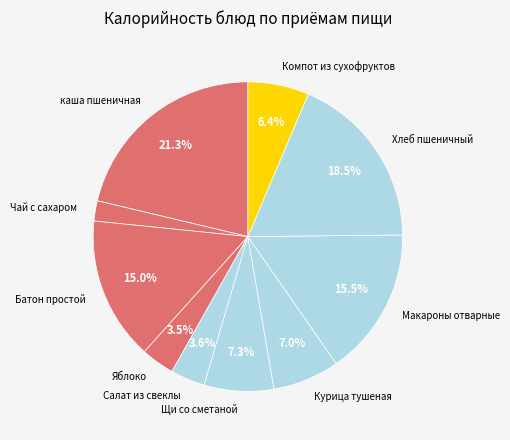

What is the ratio of the value at Компот из сухофруктов to the value at Макароны отварные?

0.4